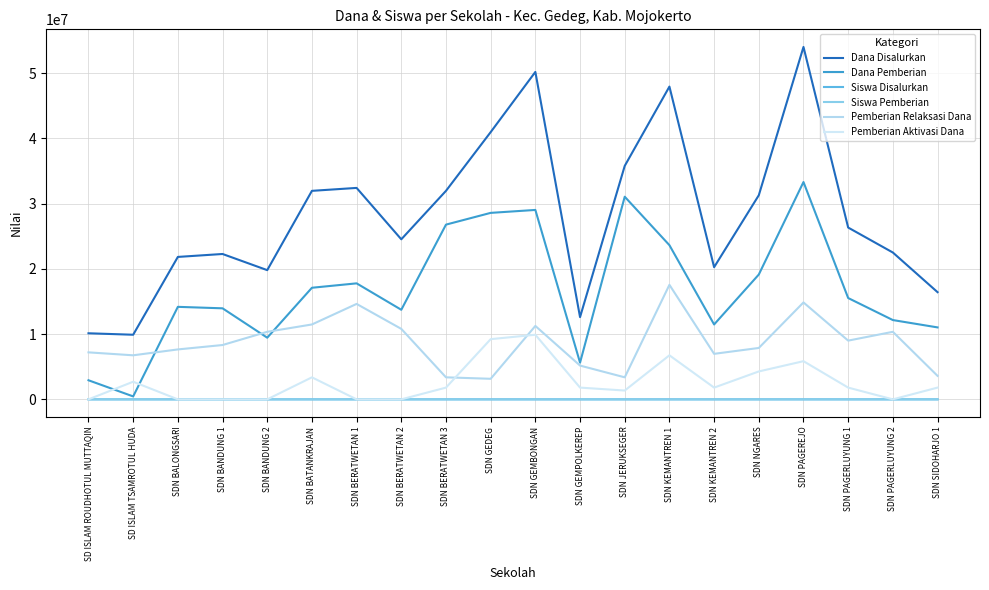

What position from the left is SDN BANDUNG 2?

5